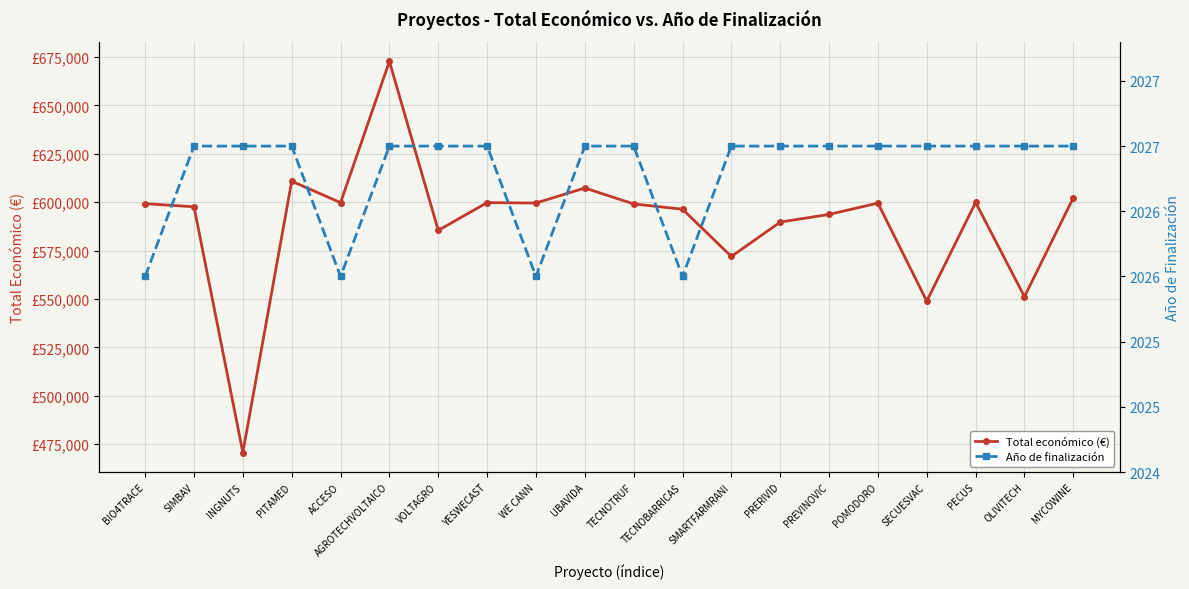

What is the value of the Total económico (€) point at the 2nd from the left?

597651